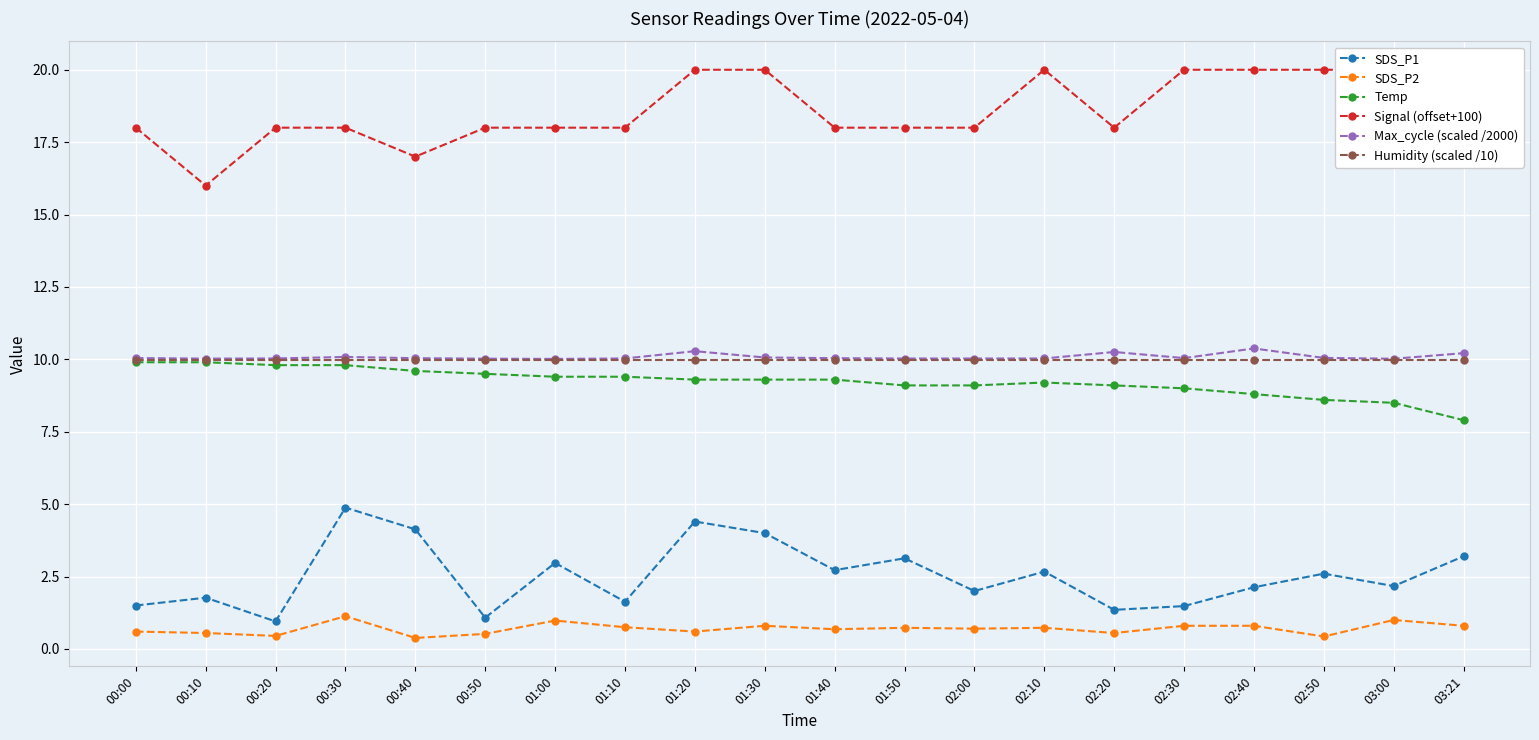

Is this an area chart (filled region under the line)?

No